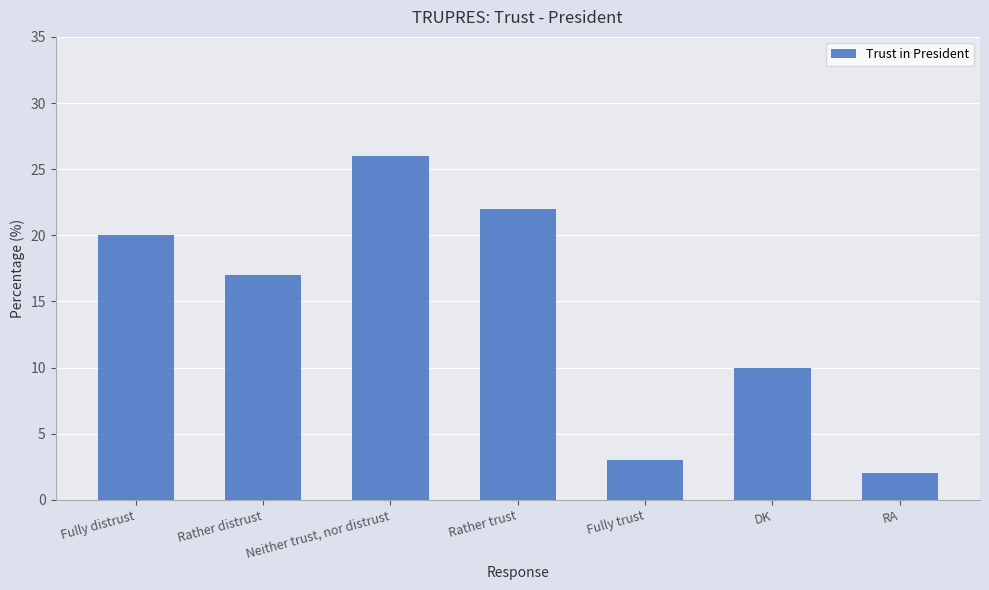

At which category does the chart reach its minimum across all series?

RA